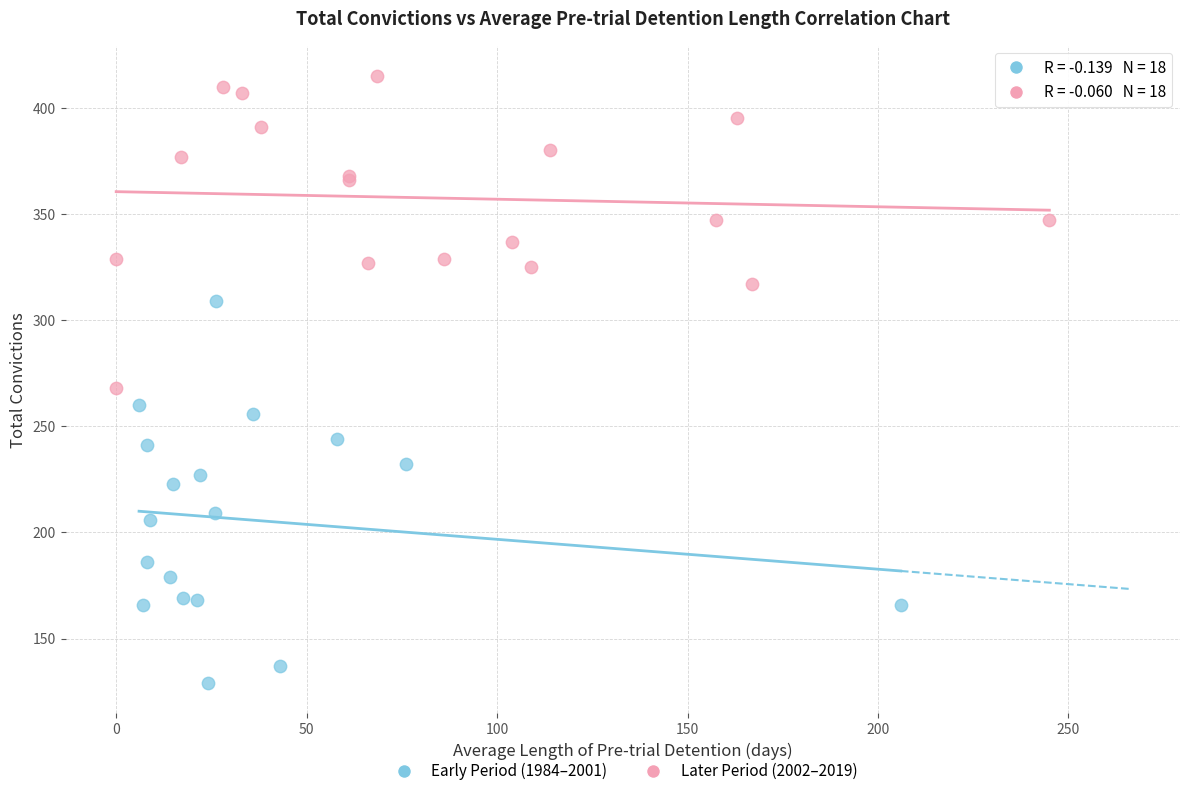

Which series contains the lowest Y value?

Early Period (1984–2001)